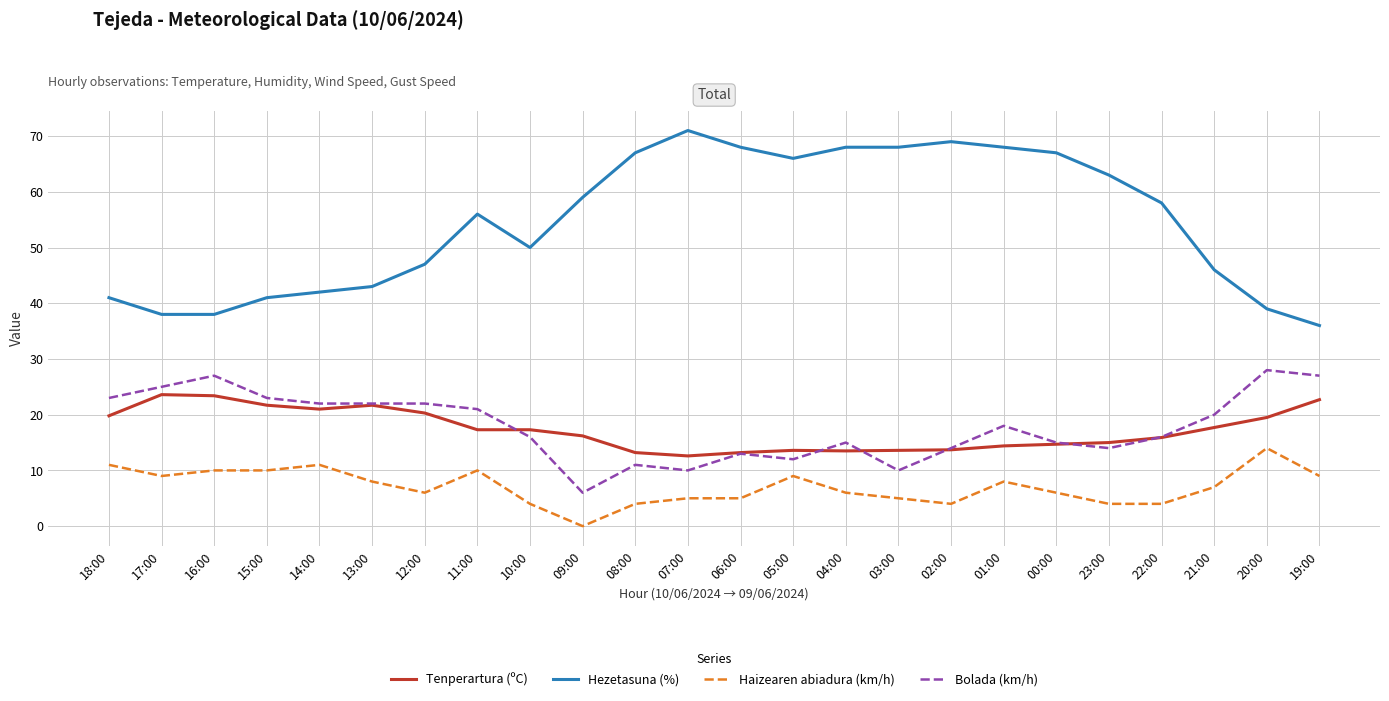

Between 07:00 and 03:00, which series saw the biggest shift?

Hezetasuna (%)